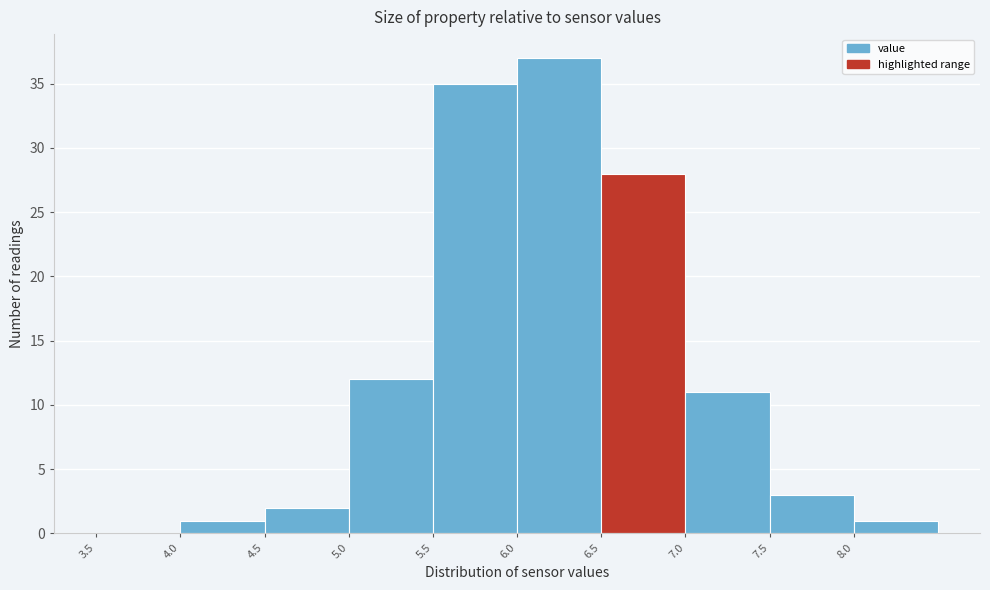

Reading left to right, list every bar in this chart as the range it spans on the x-axis followed by its height. The values are not printed on the chart, so give them approximately, as read against the axis.

3.5 to 4.0: 0
4.0 to 4.5: 1
4.5 to 5.0: 2
5.0 to 5.5: 12
5.5 to 6.0: 35
6.0 to 6.5: 37
6.5 to 7.0: 28
7.0 to 7.5: 11
7.5 to 8.0: 3
8.0 to 8.5: 1